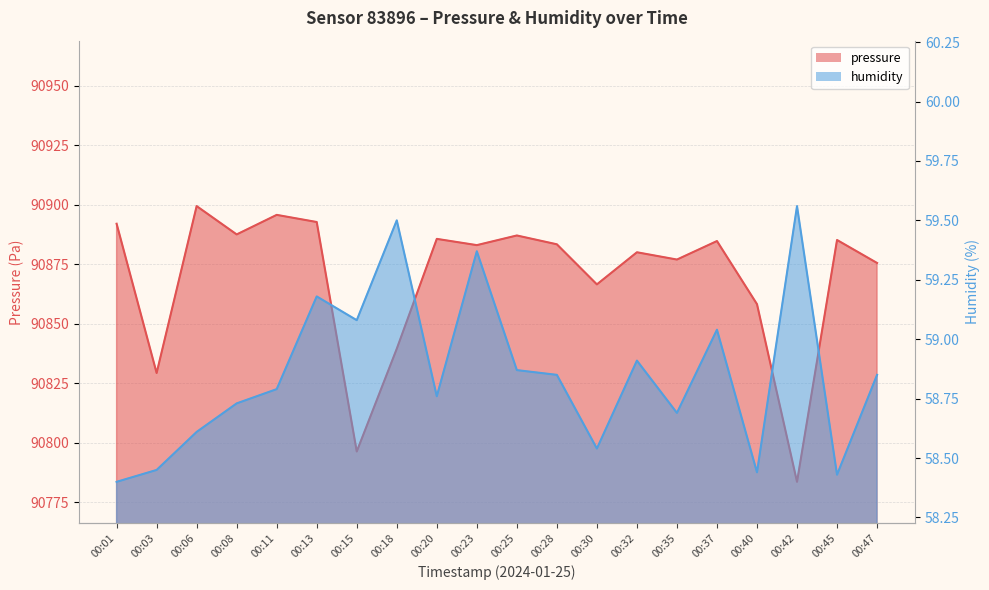

Which series changed the most between 00:18 and 00:45?

pressure